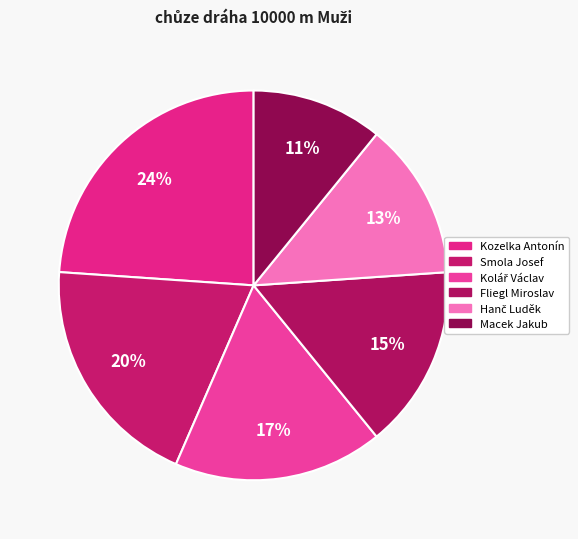

Does Kozelka Antonín represent more than half of the total?

No